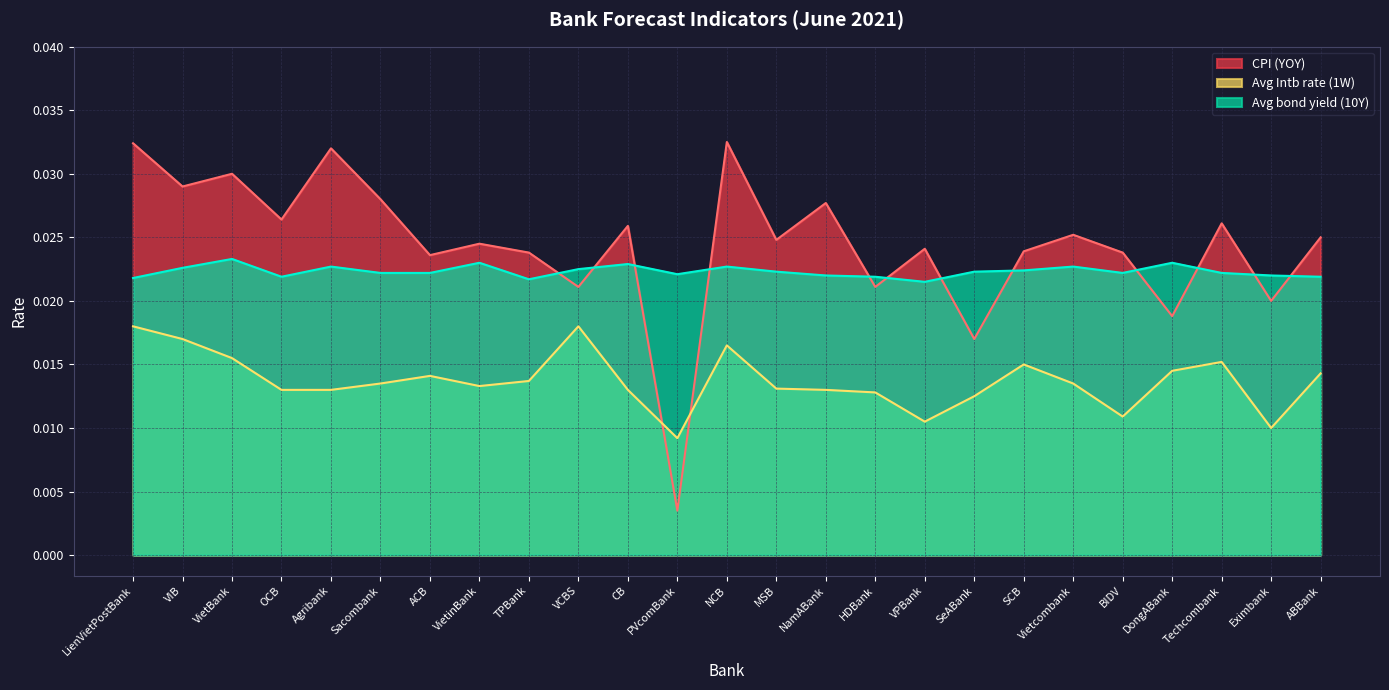

What is the label of the 3rd point from the left?

VietBank